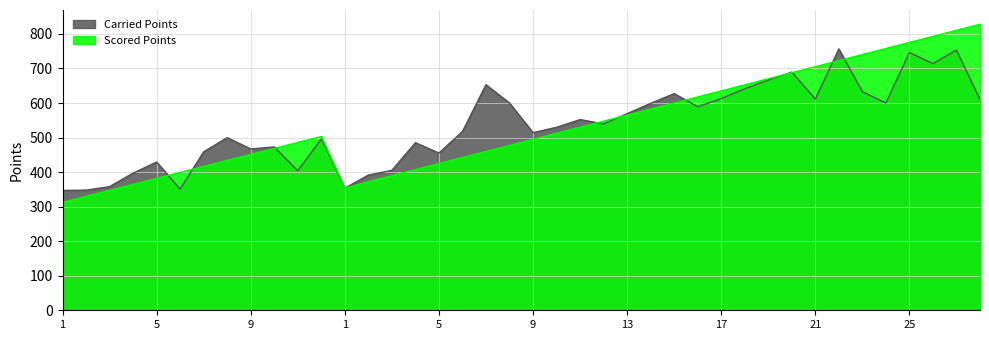

At which category is the sum across all series the highest?

27